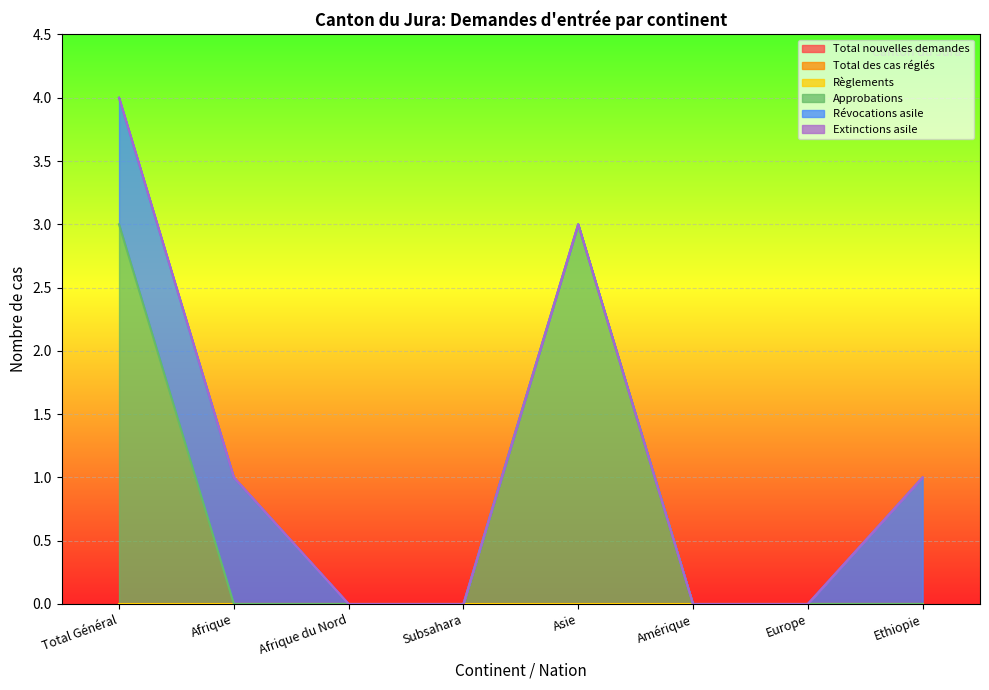

List the labels in order of Approbations value, smallest first.

Afrique, Afrique du Nord, Subsahara, Amérique, Europe, Ethiopie, Total Général, Asie